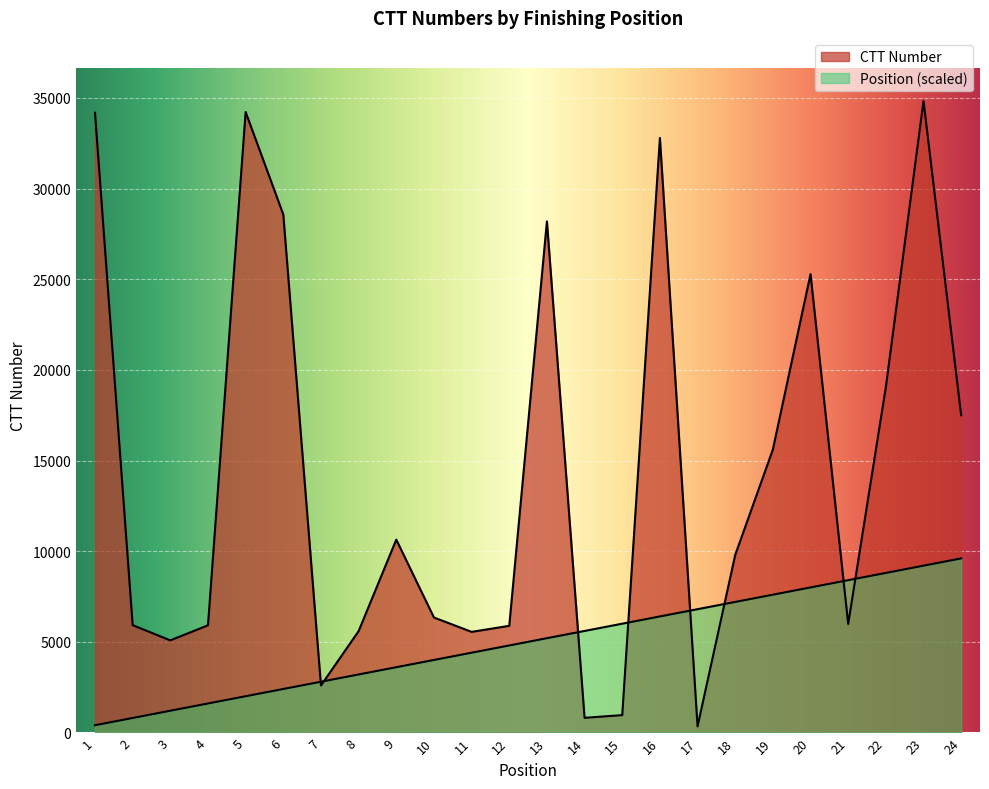

How many lines are shown in the chart?

2